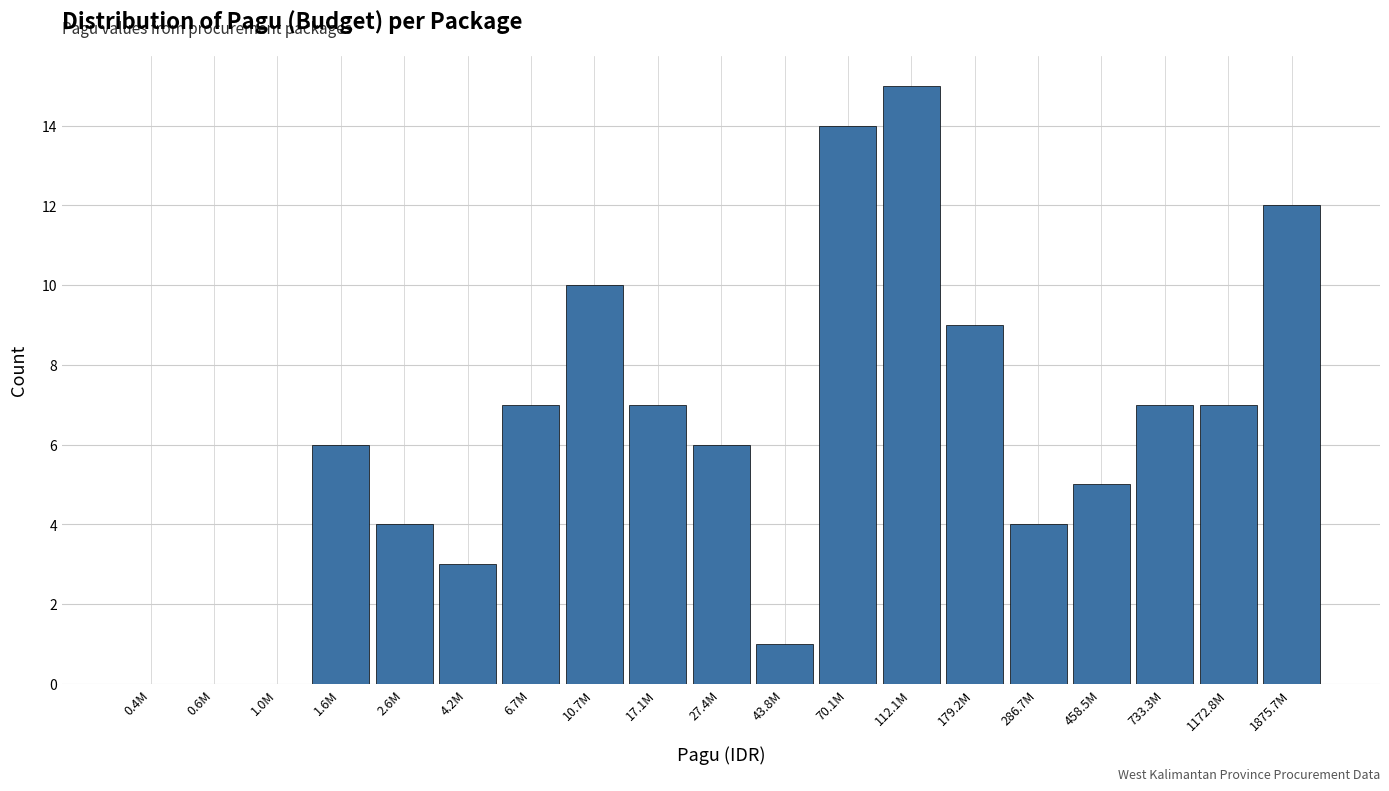

Reading left to right, list all the values displayed in this chart.

0.4M=0	0.6M=0	1.0M=0	1.6M=6	2.6M=4	4.2M=3	6.7M=7	10.7M=10	17.1M=7	27.4M=6	43.8M=1	70.1M=14	112.1M=15	179.2M=9	286.7M=4	458.5M=5	733.3M=7	1172.8M=7	1875.7M=12